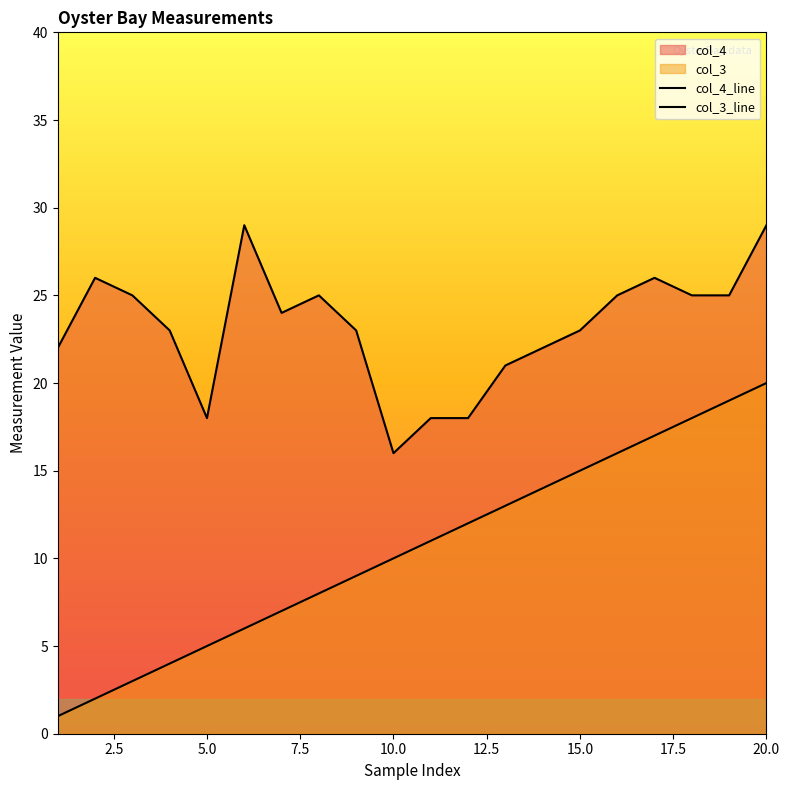

Reading left to right, extract all data points from this chart.

col_4: 22	26	25	23	18	29	24	25	23	16	18	18	21	22	23	25	26	25	25	29
col_3: 1	2	3	4	5	6	7	8	9	10	11	12	13	14	15	16	17	18	19	20